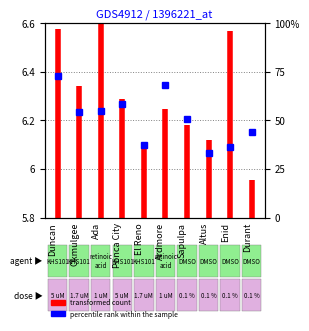

What is the label of the 1st point from the left?

Duncan